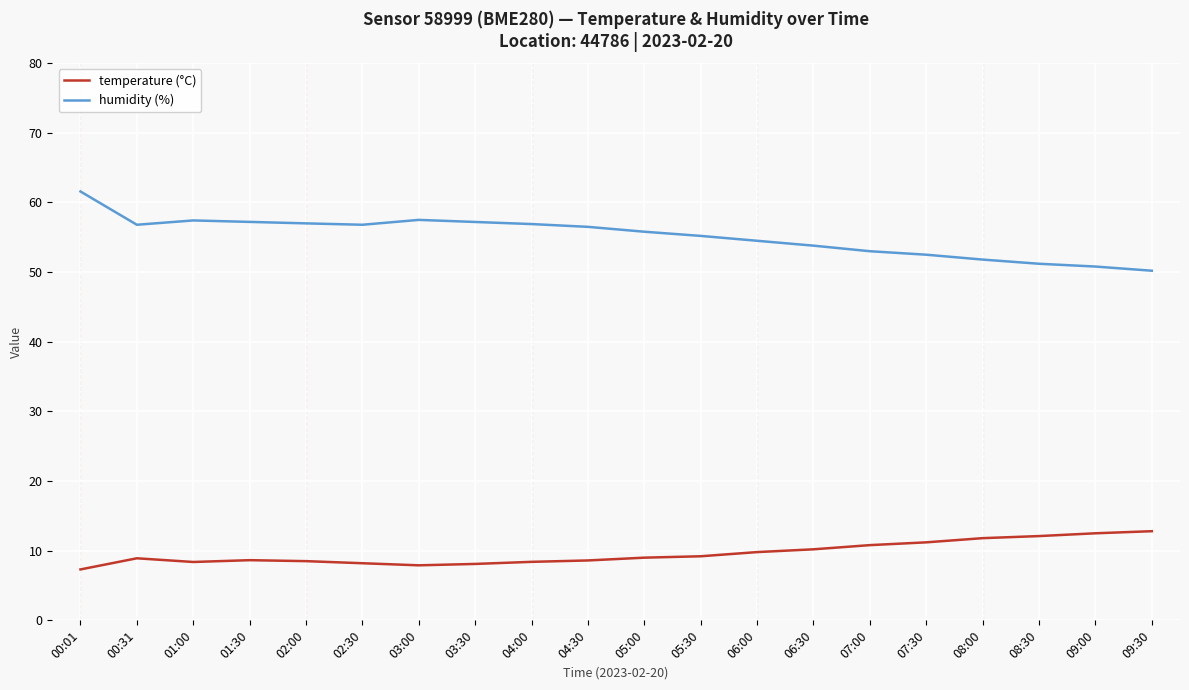

Which series changed the most between 04:30 and 09:30?

humidity (%)